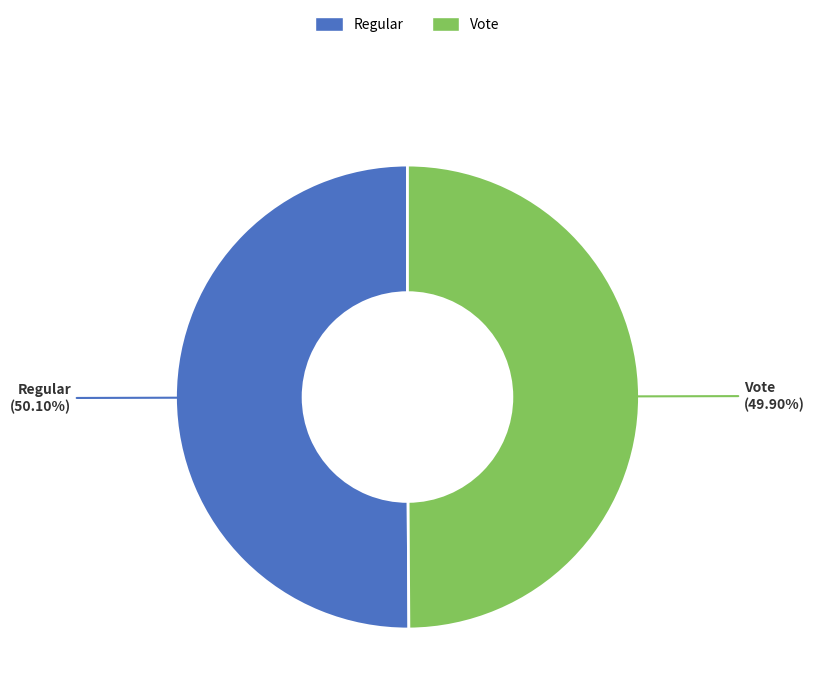

What portion of the pie excludes Regular?

49.9%